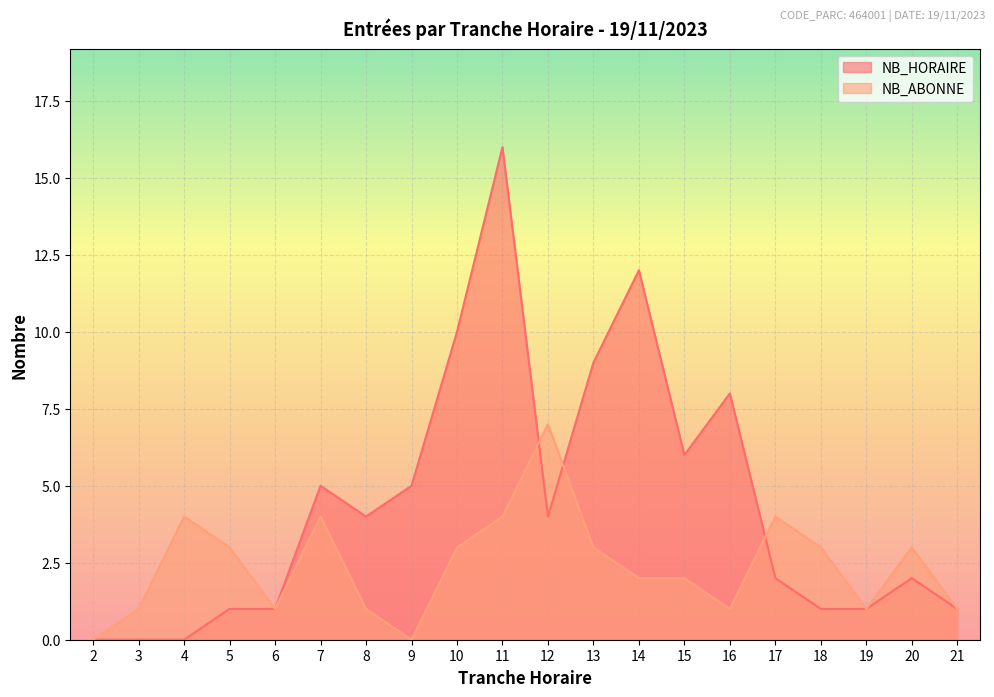

At which label does NB_ABONNE reach its minimum?

2